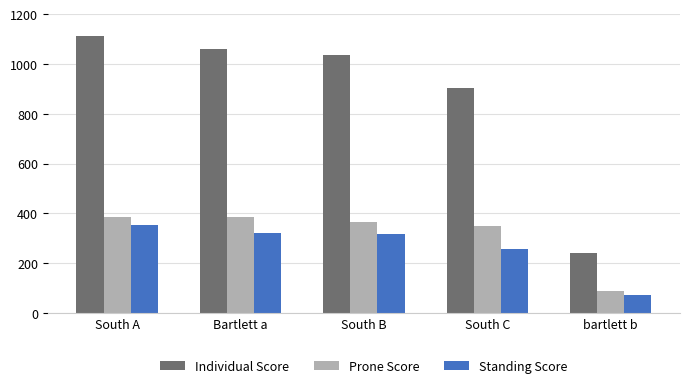

What is the lowest value of the Prone Score series?

86